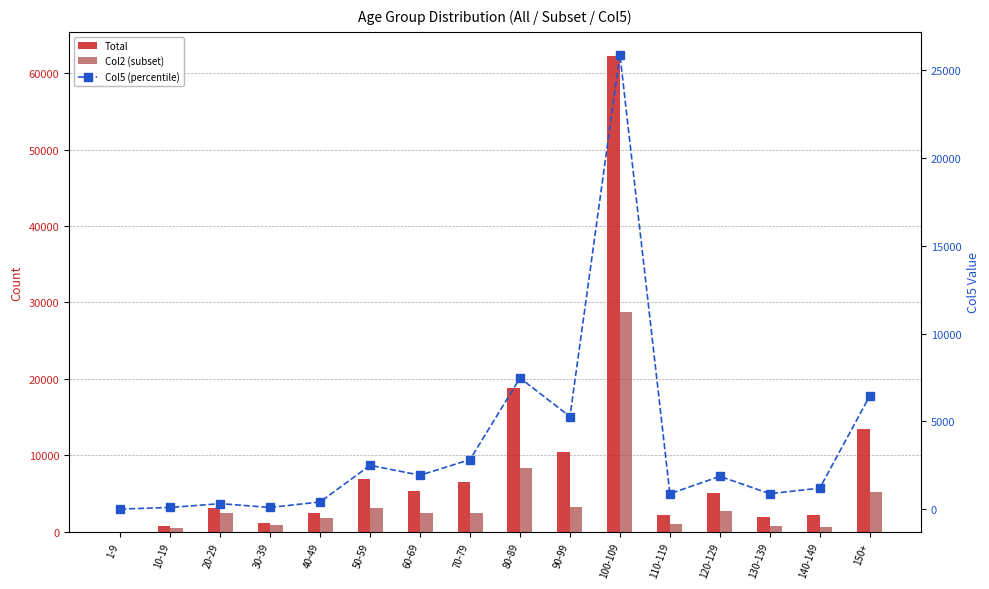

At which category is the sum across all series the highest?

100-109